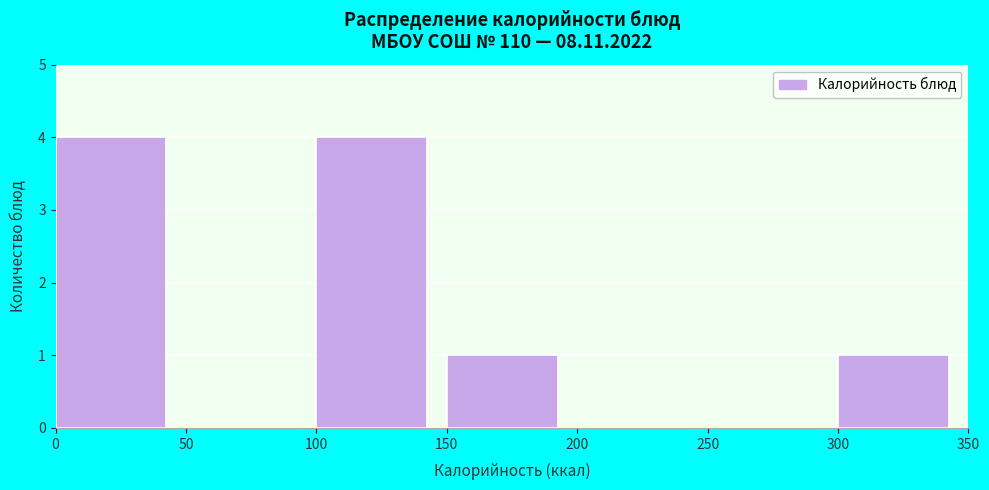

Reading left to right, list every bar in this chart as the range it spans on the x-axis followed by its height. The values are not printed on the chart, so give them approximately, as read against the axis.

0 to 50: 4
50 to 100: 0
100 to 150: 4
150 to 200: 1
200 to 250: 0
250 to 300: 0
300 to 350: 1